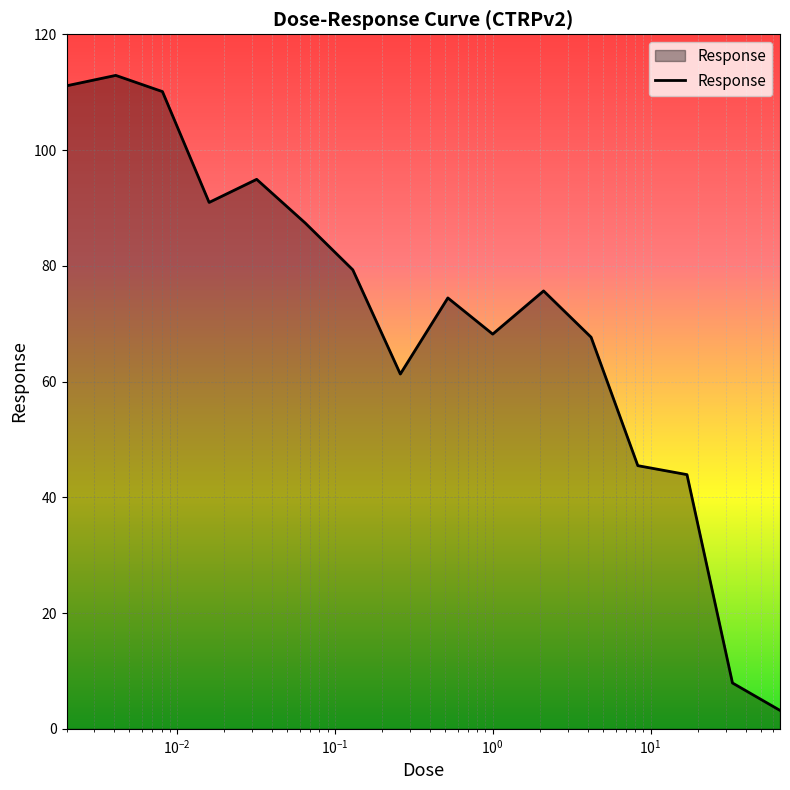

What is the difference between the maximum and minimum values?

109.7